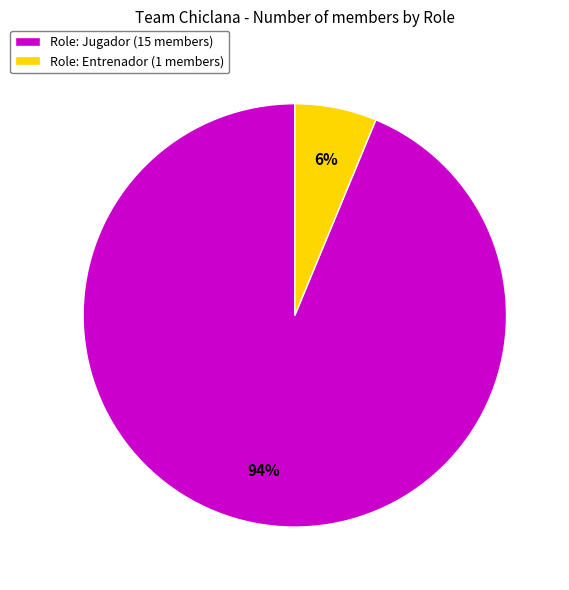

To the nearest percent, what is the combined percentage of Role: Jugador (15 members) and Role: Entrenador (1 members)?

100%